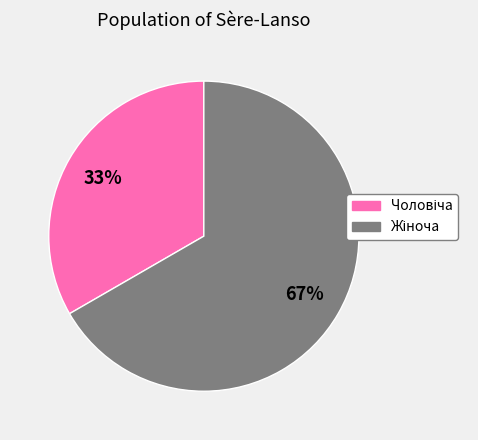

To the nearest percent, what is the average slice percentage?

50%